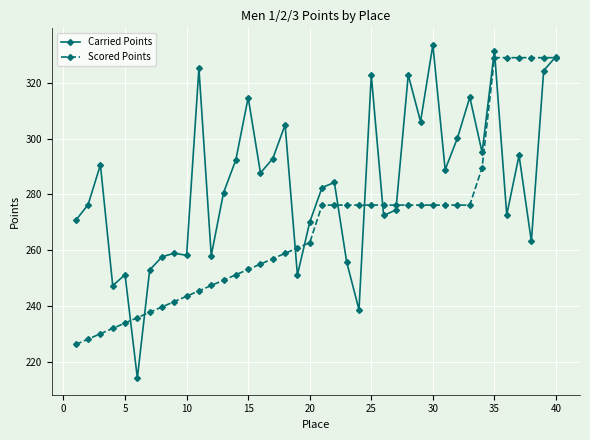

What is the value of the Carried Points point at the 38th from the left?

263.1